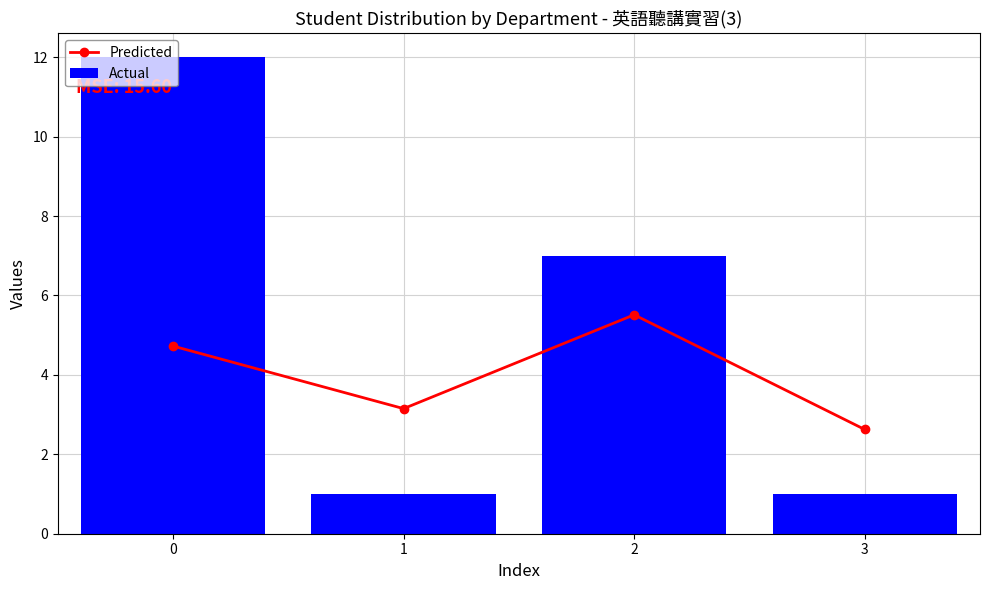

Is it true that Predicted equals 4.5 at 1?

False